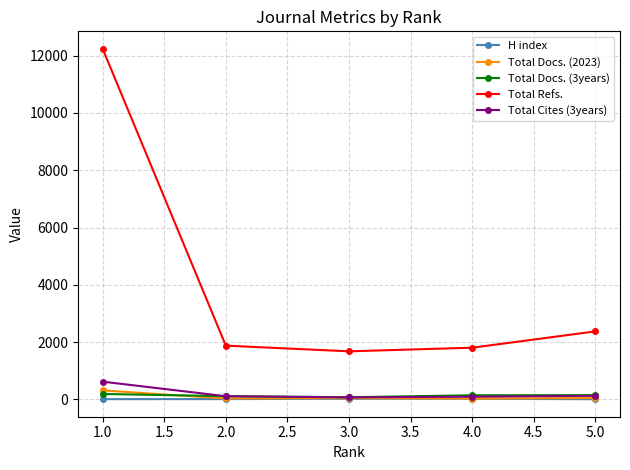

True or false: Total Docs. (2023) and H index cross at least once.

False